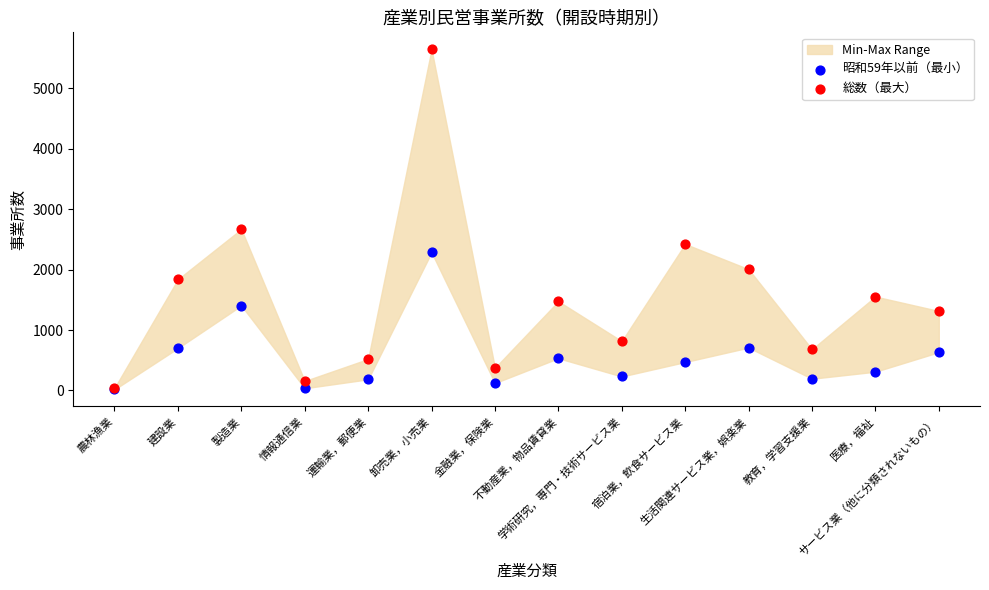

Which series has the largest Y range (max minus min)?

総数（最大）